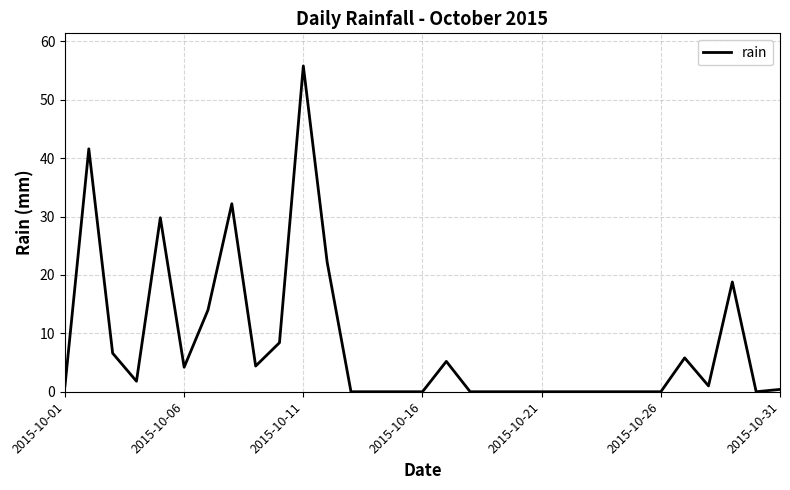

What is the difference between the maximum and second lowest values?

55.8